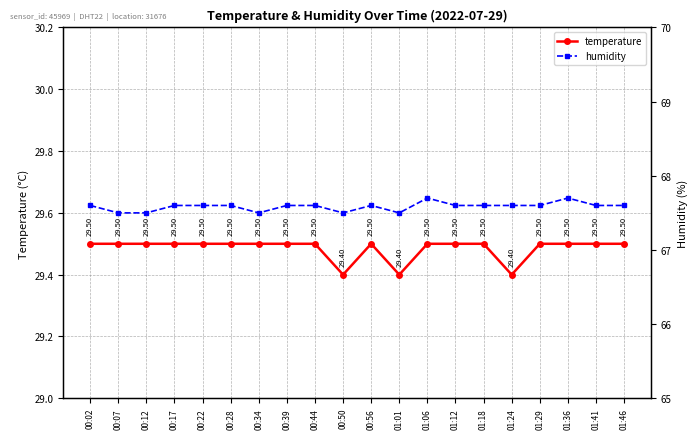

True or false: temperature and humidity cross at least once.

False